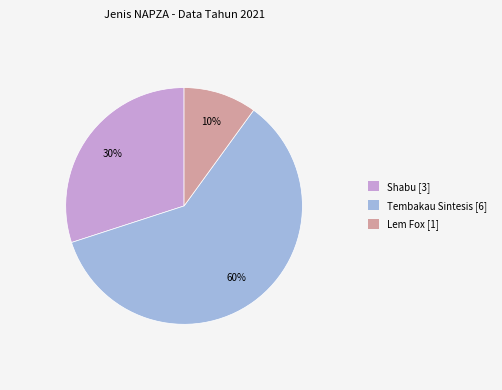

To the nearest percent, what percentage of the pie is Shabu?

30%